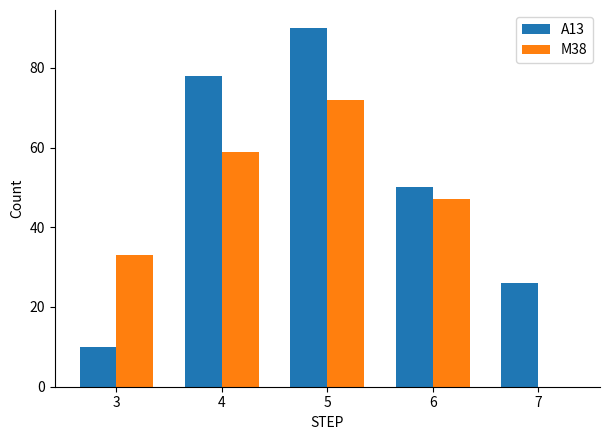

Between 3 and 4, which series saw the biggest shift?

A13